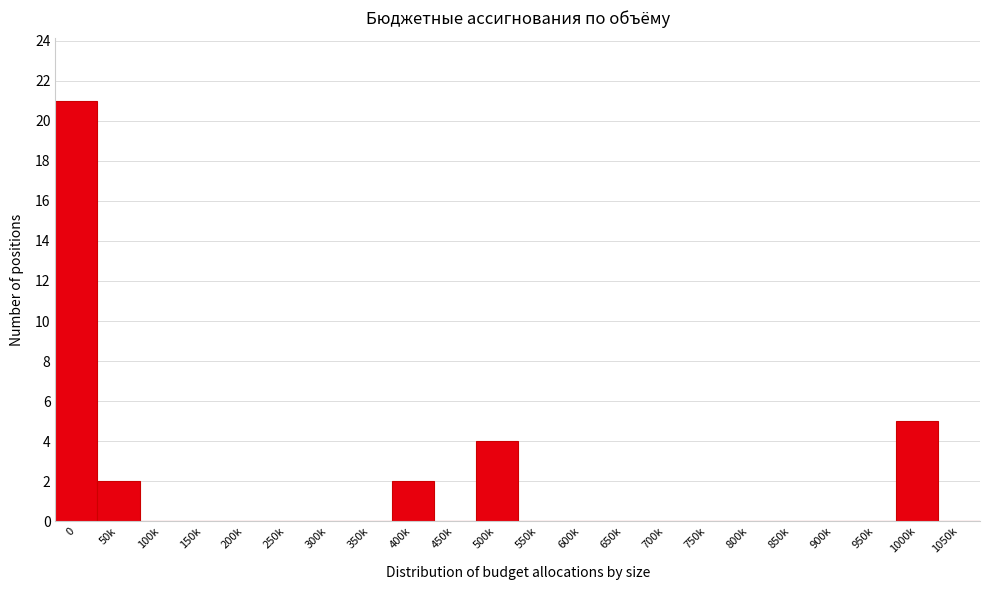

Reading left to right, what are all the values shown in this chart?

0=21	50k=2	100k=0	150k=0	200k=0	250k=0	300k=0	350k=0	400k=2	450k=0	500k=4	550k=0	600k=0	650k=0	700k=0	750k=0	800k=0	850k=0	900k=0	950k=0	1000k=5	1050k=0